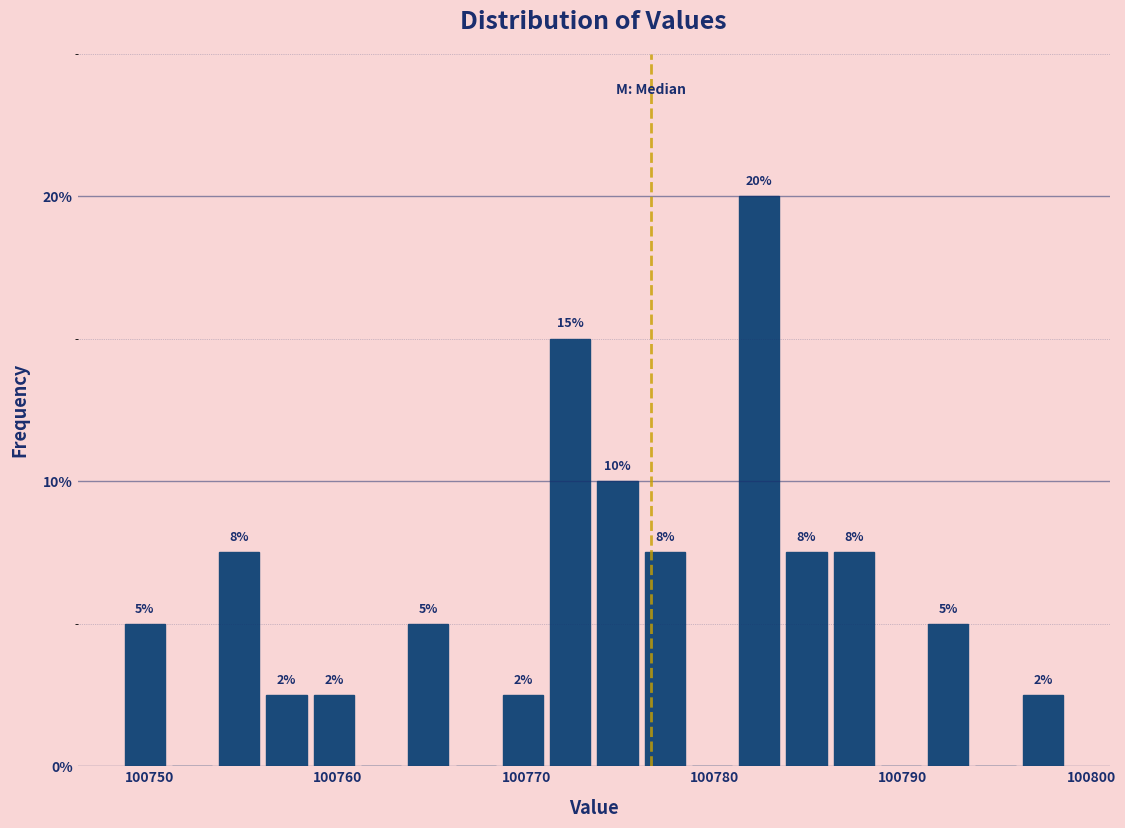

Around what value on the x-axis is the tallest bar? Give the approximate position of its centre, as read against the axis.

100782